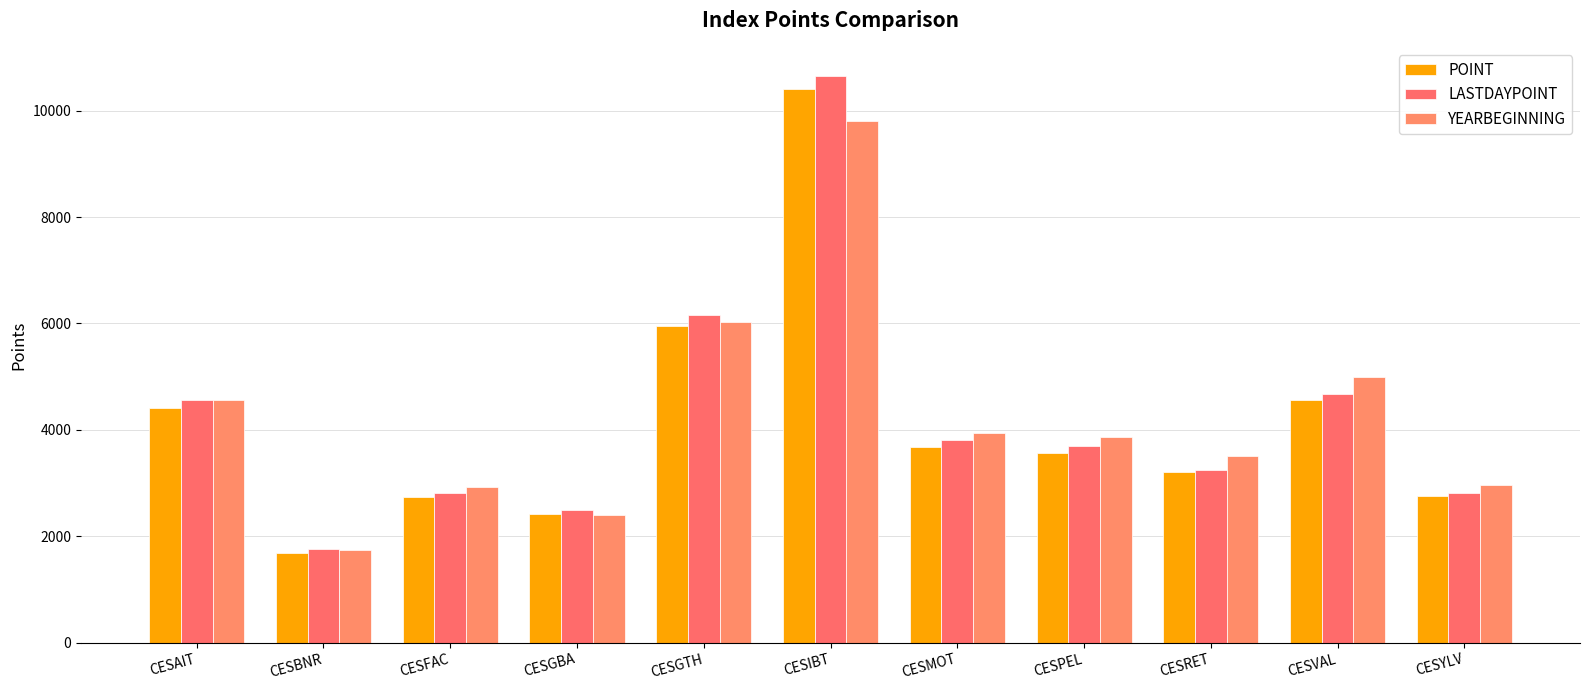

What is the total value across all series at CESGTH?

18122.2